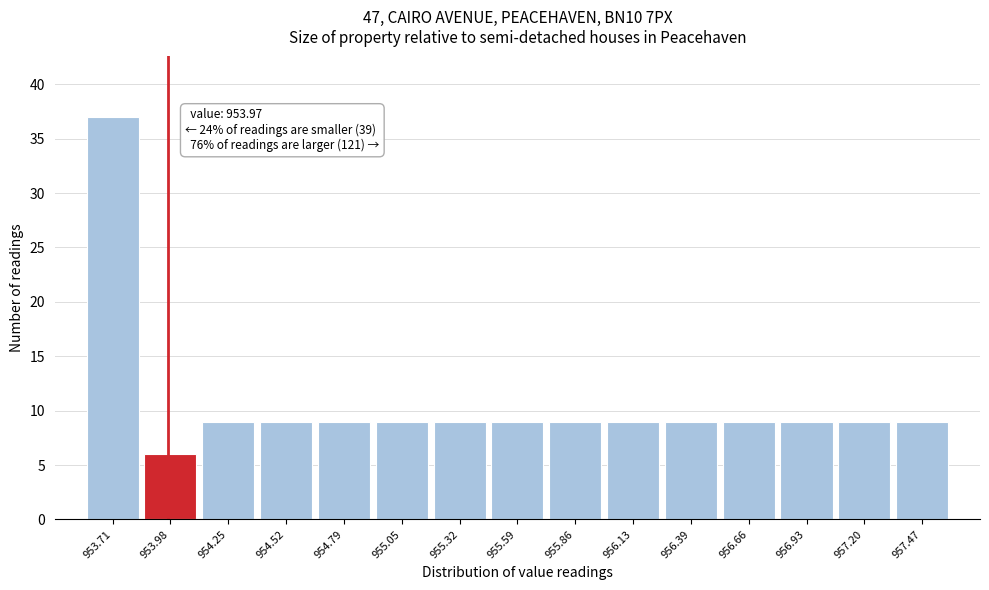

Which range on the x-axis has the tallest bar?

953.60 to 953.85